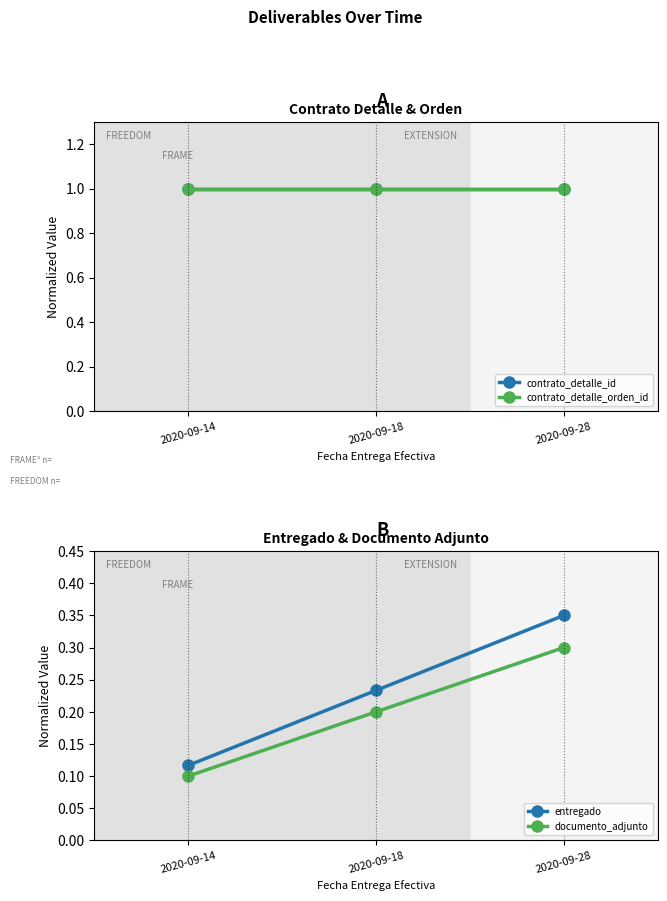

Does the chart have visible grid lines?

No